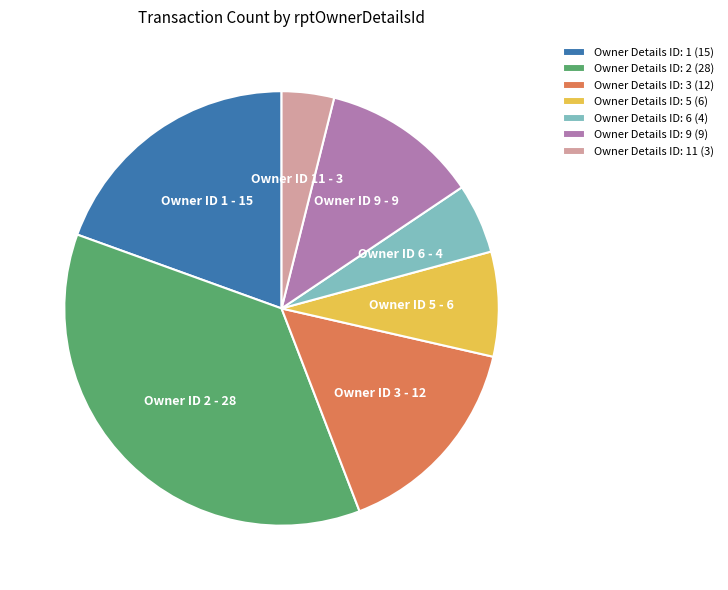

Between Owner Details ID: 2 (28) and Owner Details ID: 11 (3), which is larger?

Owner Details ID: 2 (28)